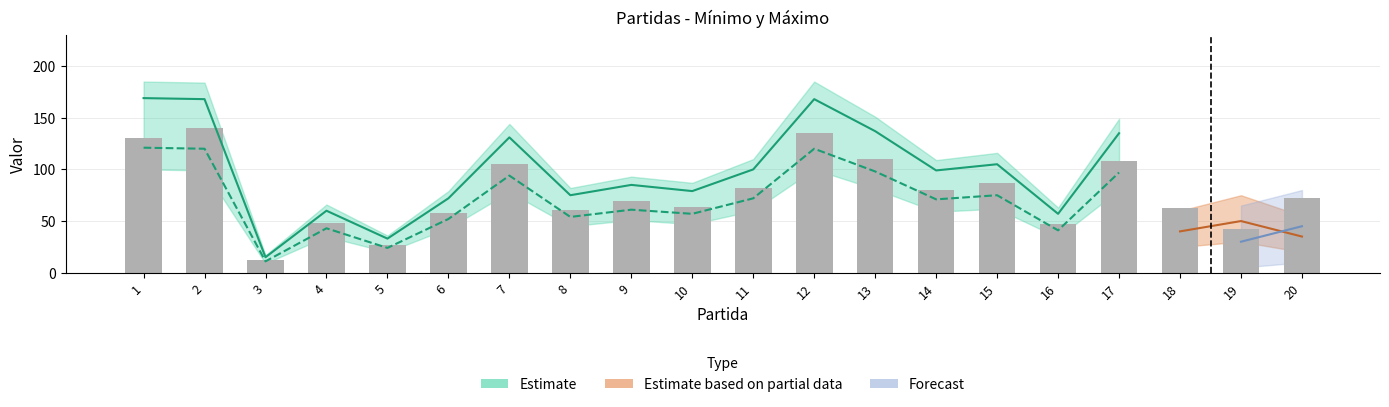

Count the number of values greater than 72.

9